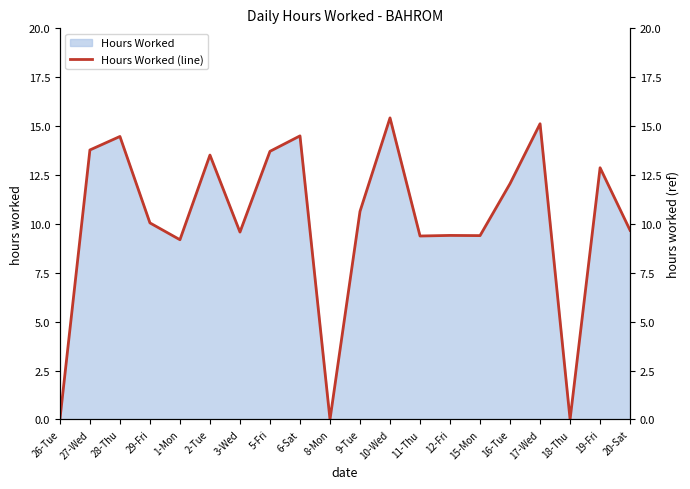

List the labels in order of value, smallest first.

26-Tue, 8-Mon, 18-Thu, 1-Mon, 11-Thu, 15-Mon, 12-Fri, 3-Wed, 20-Sat, 29-Fri, 9-Tue, 16-Tue, 19-Fri, 2-Tue, 5-Fri, 27-Wed, 28-Thu, 6-Sat, 17-Wed, 10-Wed